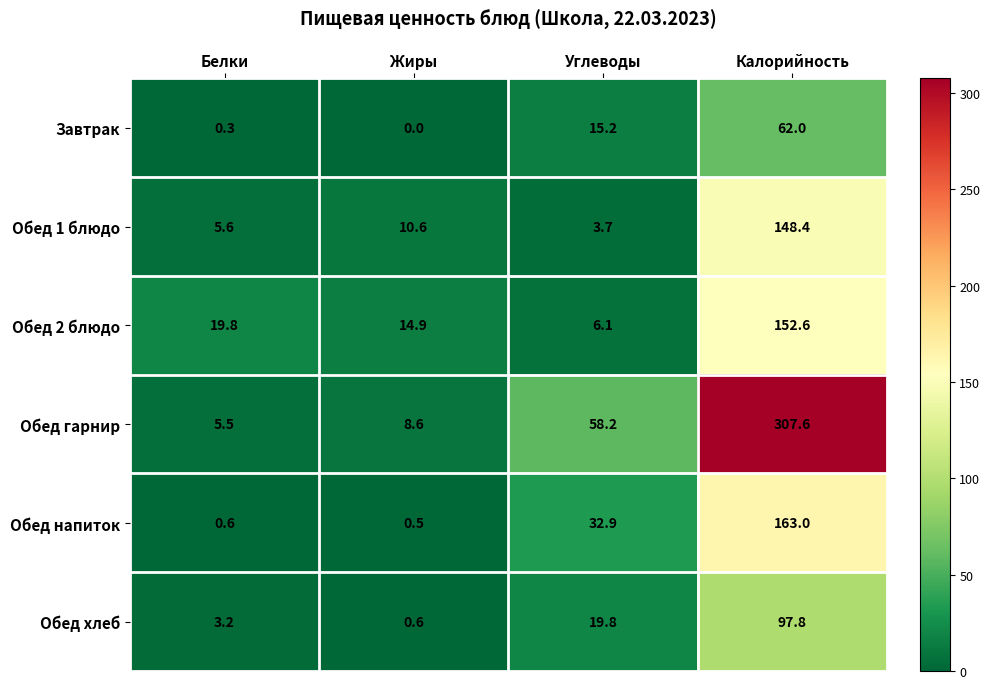

Which series has the largest range (max minus min)?

Обед гарнир